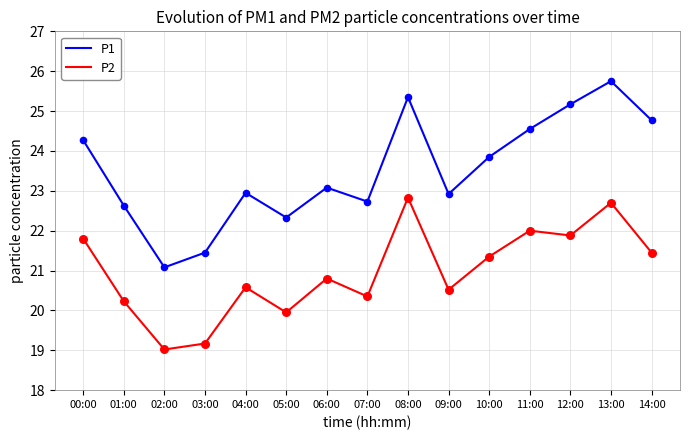

At how many categories does at least one series exceed 25?

3